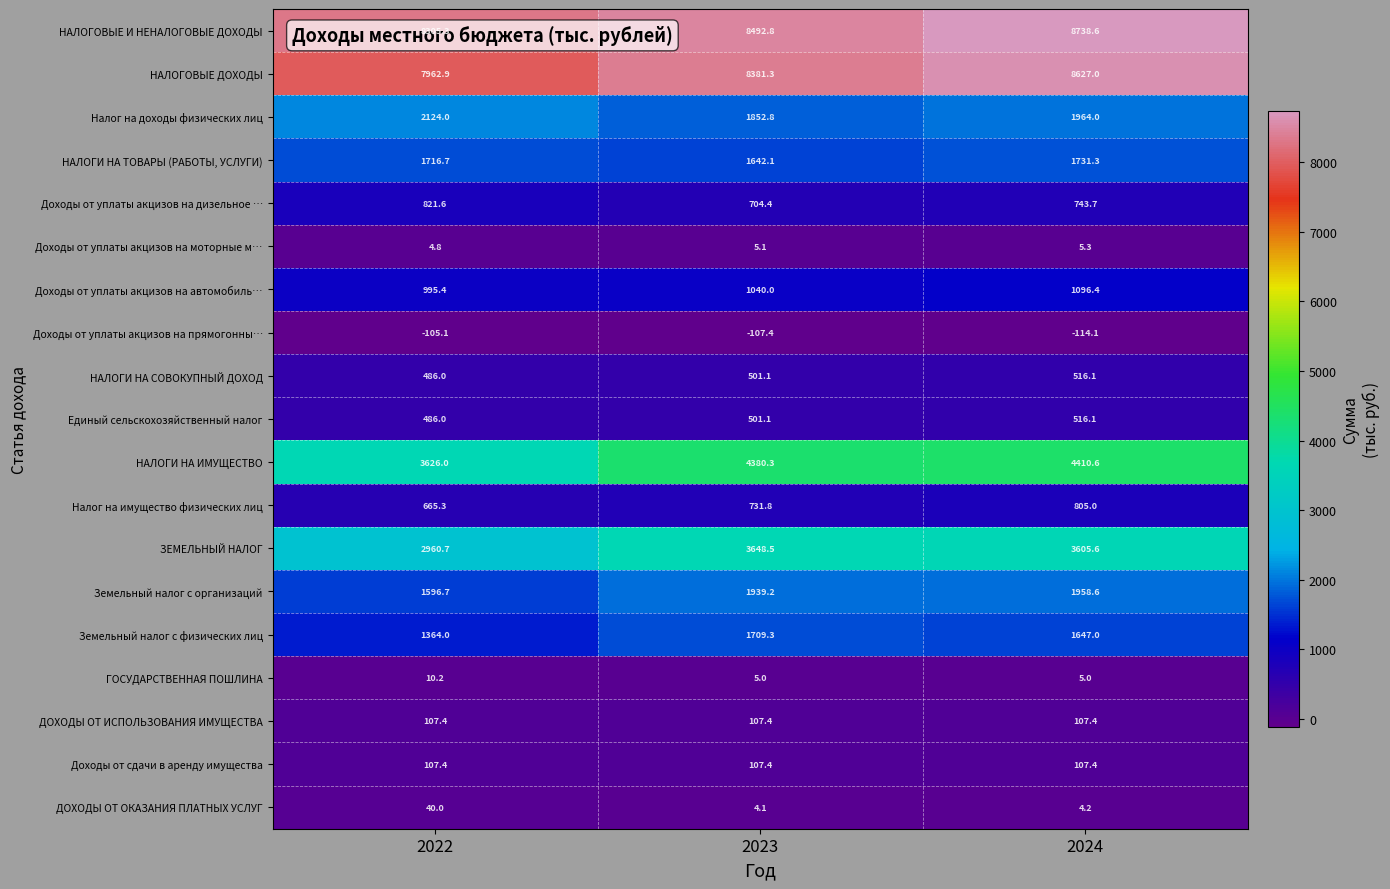

Is it true that НАЛОГОВЫЕ И НЕНАЛОГОВЫЕ ДОХОДЫ equals 8738.6 at 2024?

True